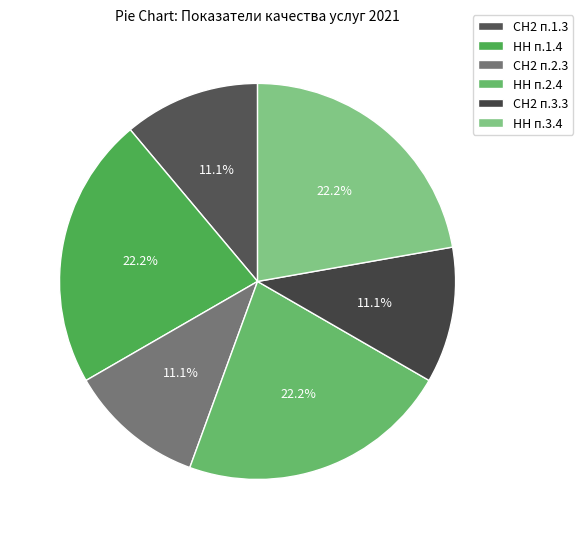

To the nearest percent, what is the difference between the largest and smallest slice percentages?

11%